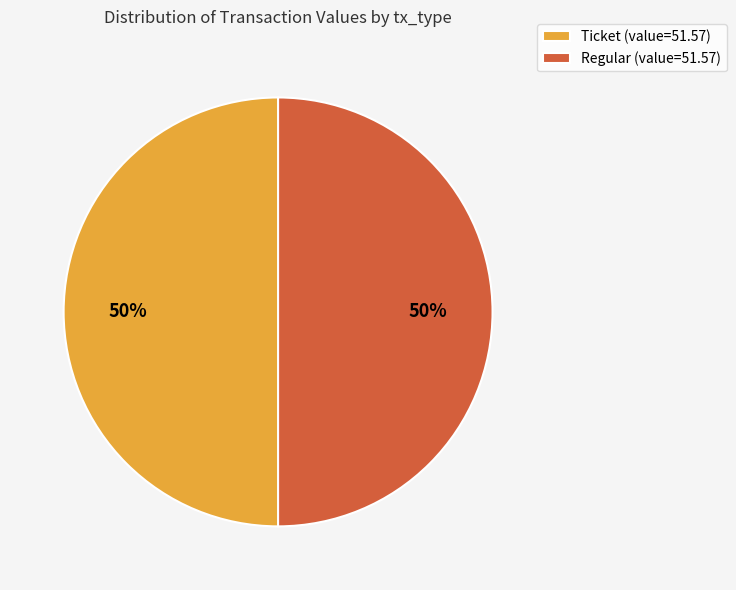

How many segments does this pie chart have?

2